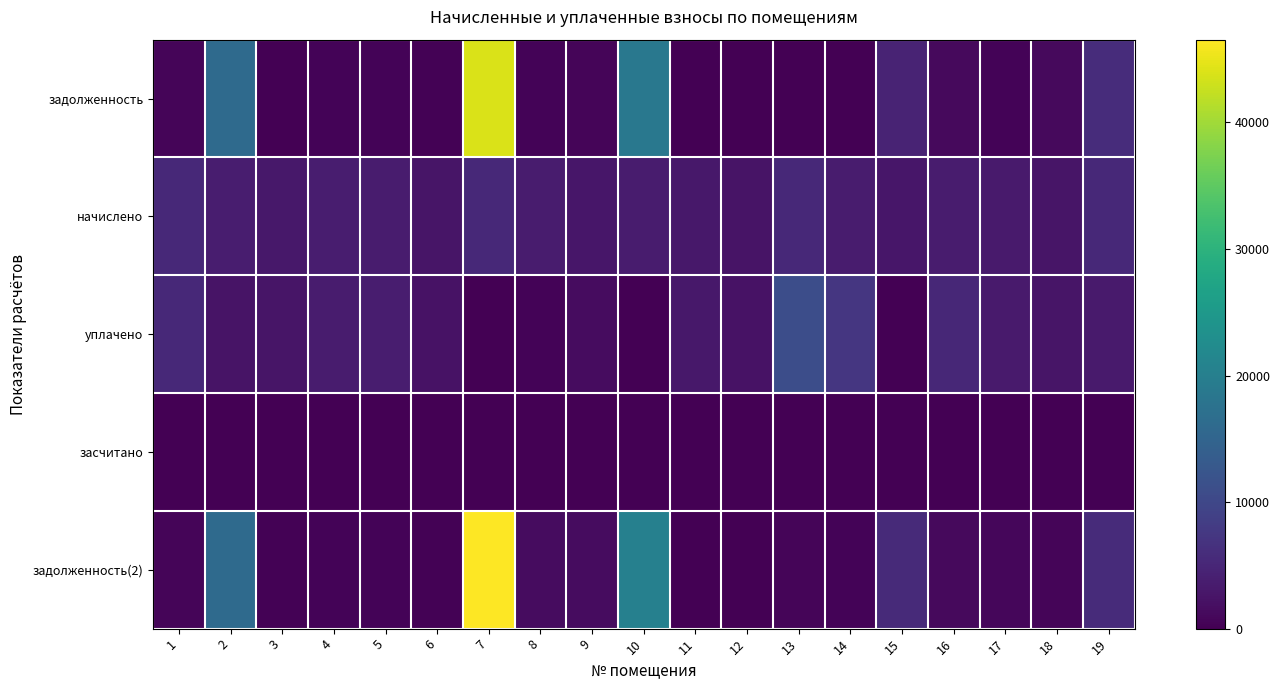

What is the spread (max minus min) of values at 12?

2419.0